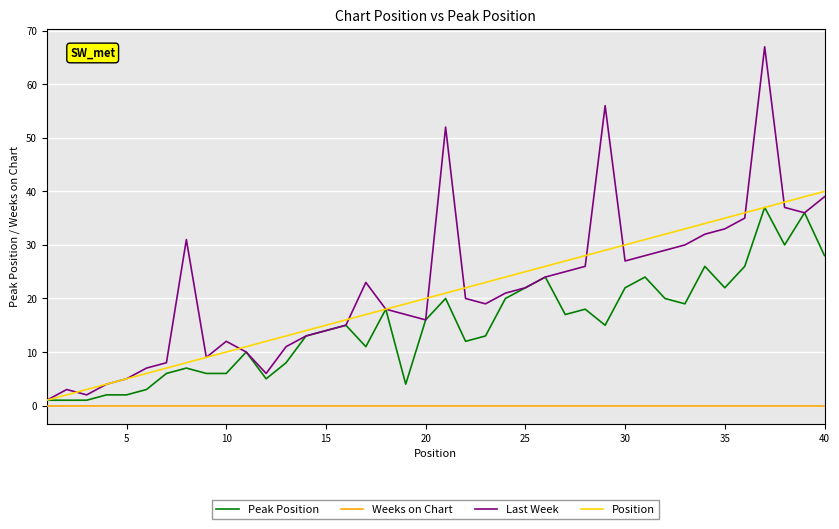

Which series has the largest range (max minus min)?

Last Week